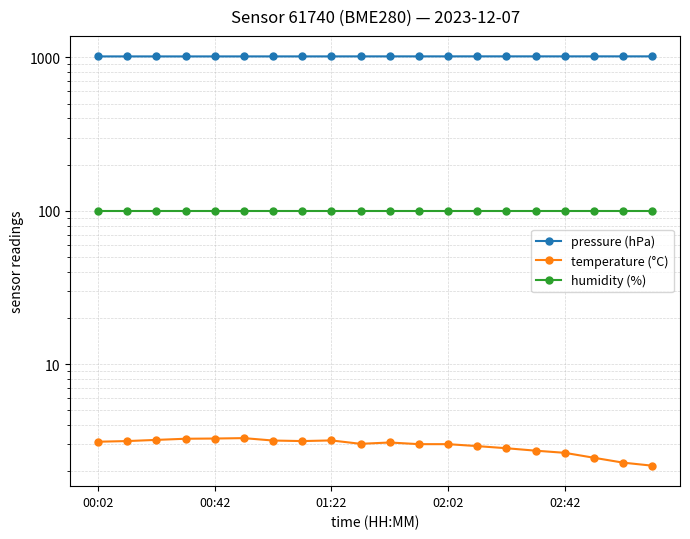

True or false: pressure (hPa) and humidity (%) cross at least once.

False